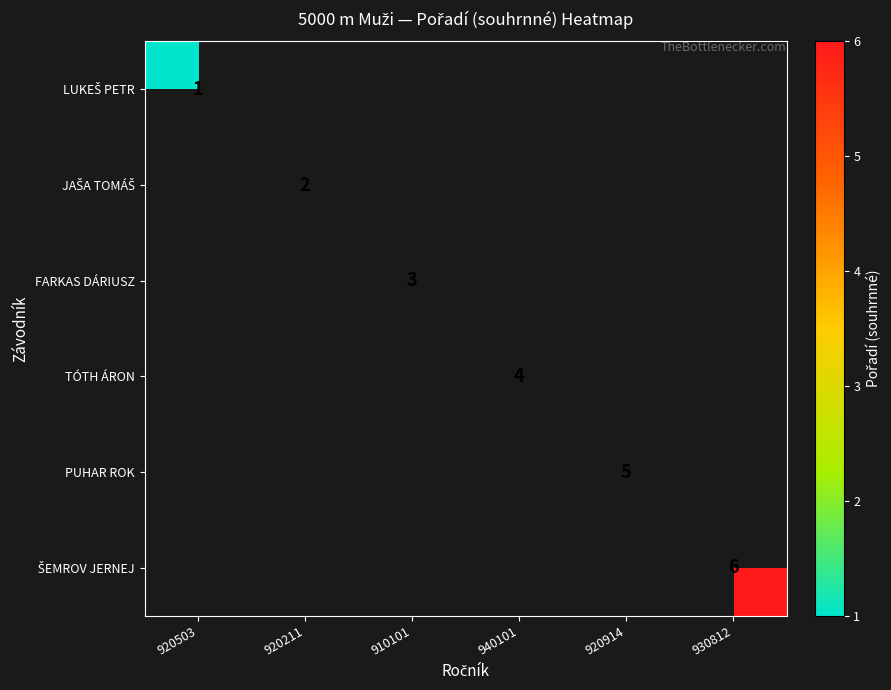

How many distinct data groups are displayed?

6